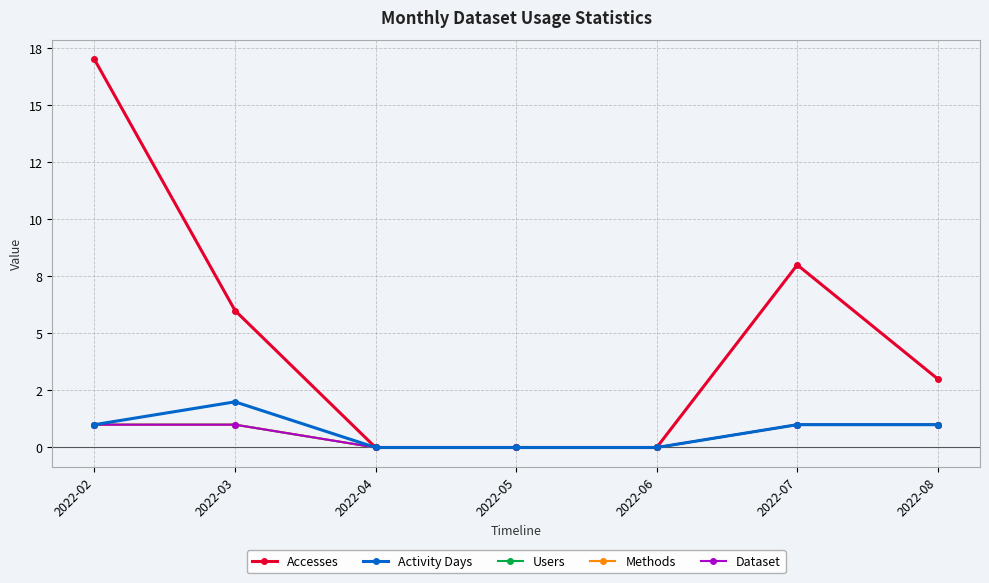

Reading left to right, transcribe all the data shown in this chart.

Accesses: 17	6	0	0	0	8	3
Activity Days: 1	2	0	0	0	1	1
Users: 1	1	0	0	0	1	1
Methods: 1	1	0	0	0	1	1
Dataset: 1	1	0	0	0	1	1